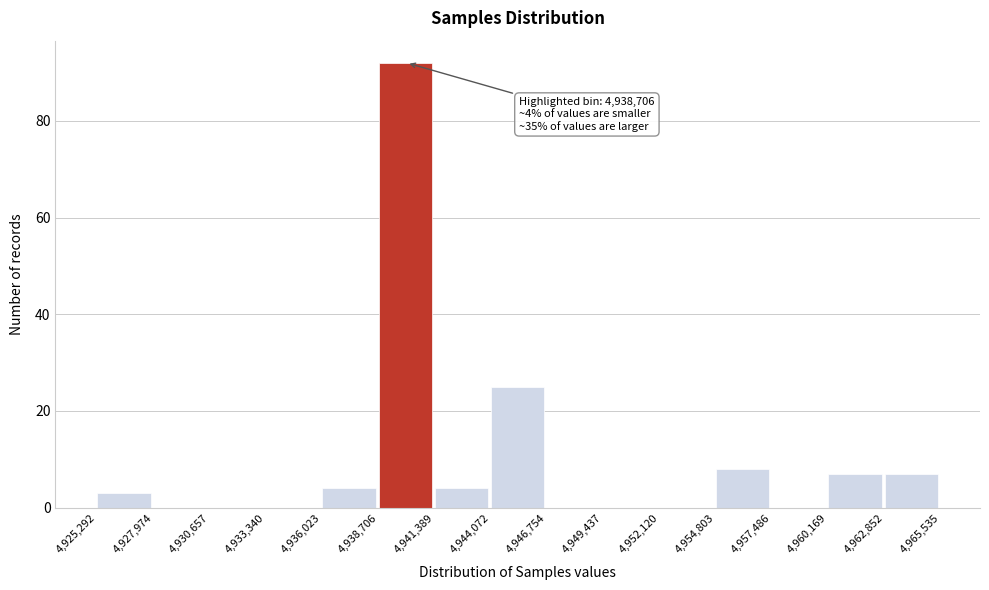

Over which range of the x-axis is the bar tallest?

4,938,706 to 4,941,389